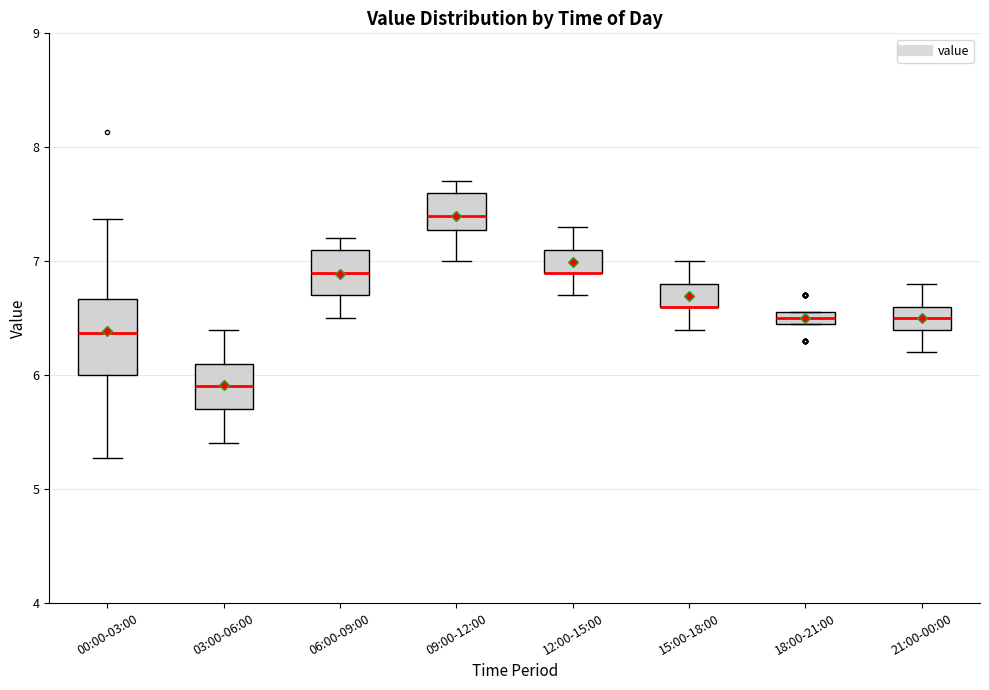

Which box is the tallest, from its lower edge to its upper edge?

00:00-03:00